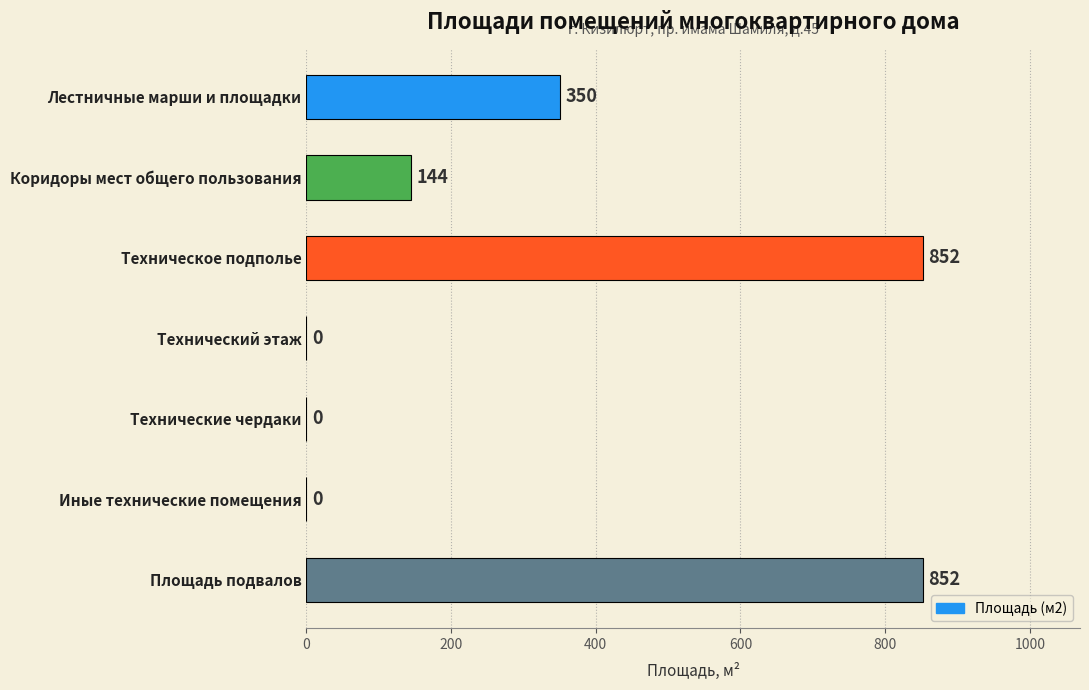

At which label is the value closest to 426?

Лестничные марши и площадки